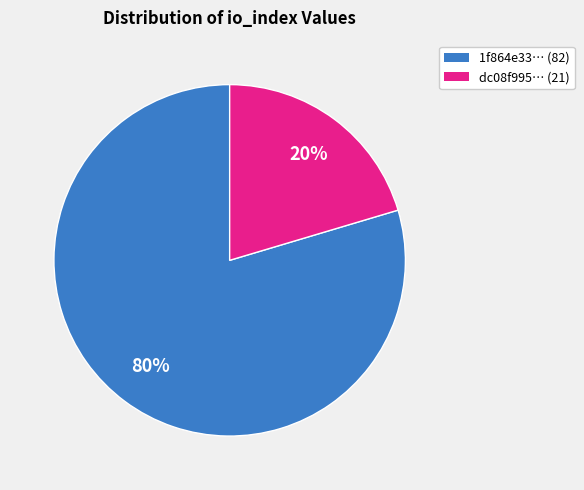

Does any single category account for the majority?

Yes